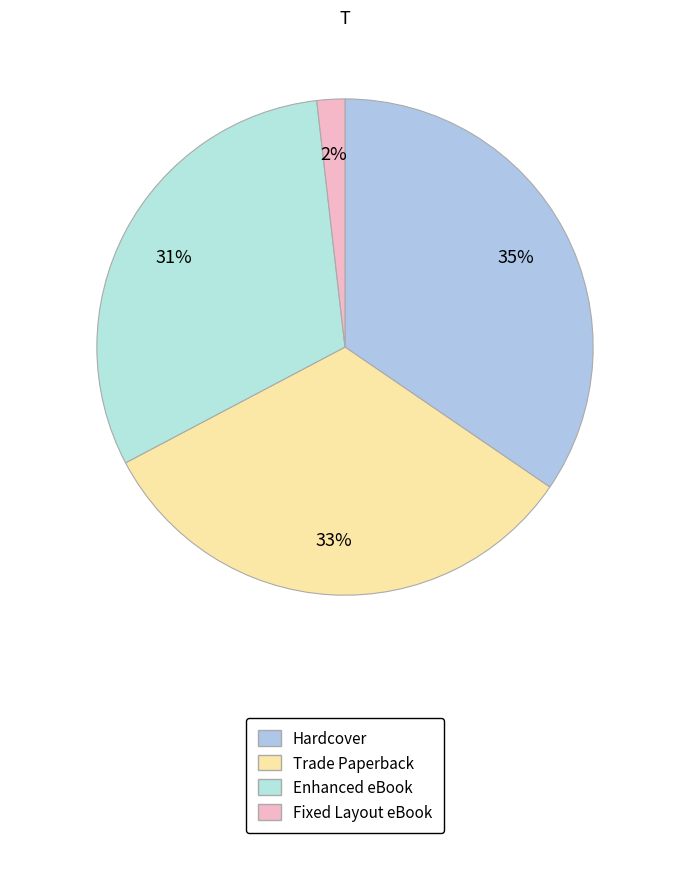

How many segments does this pie chart have?

4